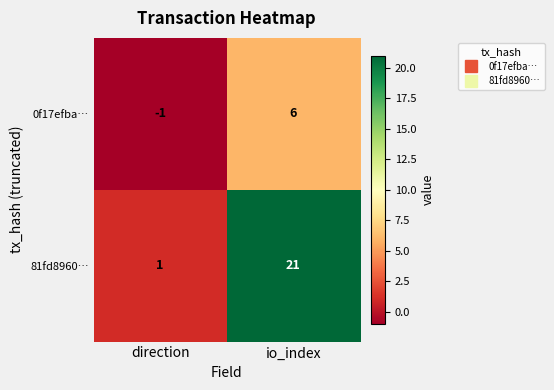

Which series has the largest total across all categories?

81fd8960…